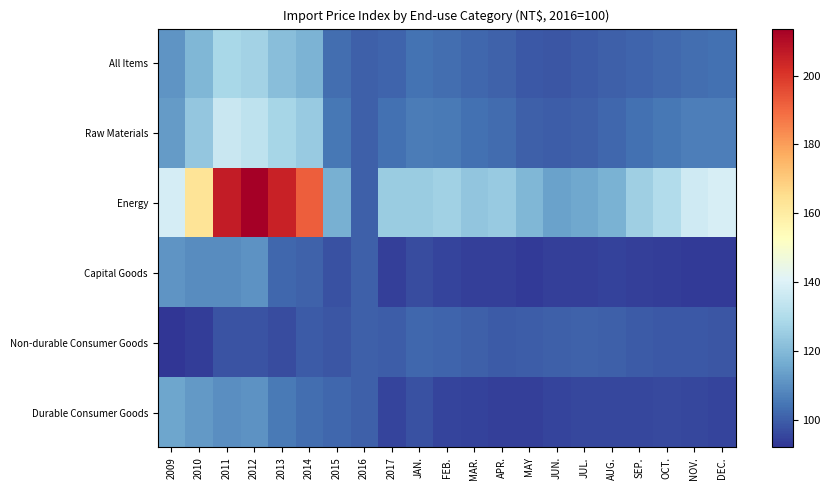

Between 2012 and APR., which series saw the biggest shift?

Energy